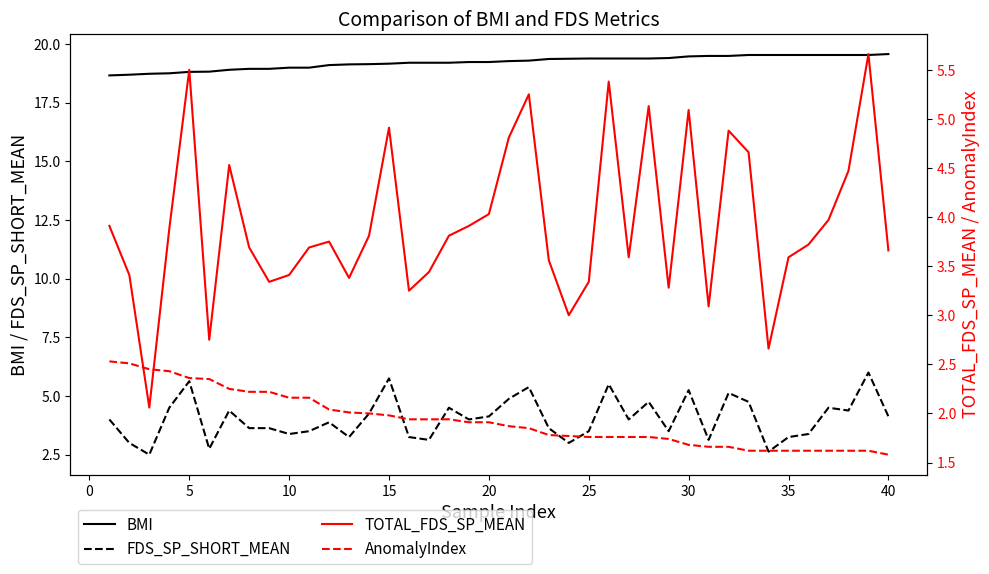

True or false: FDS_SP_SHORT_MEAN and BMI intersect in this chart.

False